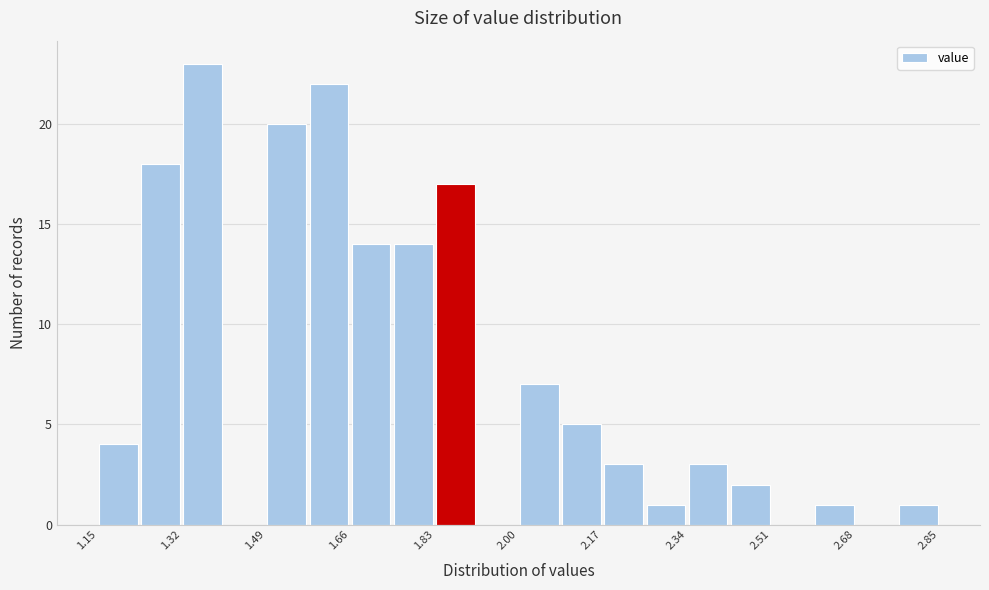

Reading left to right, transcribe this chart: for each bar, give the range it covers on the x-axis and its height. Neither the bar edges nor the heights are printed on the chart, so give them approximately, as read against the axes.

1.150 to 1.235: 4
1.235 to 1.320: 18
1.320 to 1.405: 23
1.405 to 1.490: 0
1.490 to 1.575: 20
1.575 to 1.660: 22
1.660 to 1.745: 14
1.745 to 1.830: 14
1.830 to 1.915: 17
1.915 to 2.000: 0
2.000 to 2.085: 7
2.085 to 2.170: 5
2.170 to 2.255: 3
2.255 to 2.340: 1
2.340 to 2.425: 3
2.425 to 2.510: 2
2.510 to 2.595: 0
2.595 to 2.680: 1
2.680 to 2.765: 0
2.765 to 2.850: 1